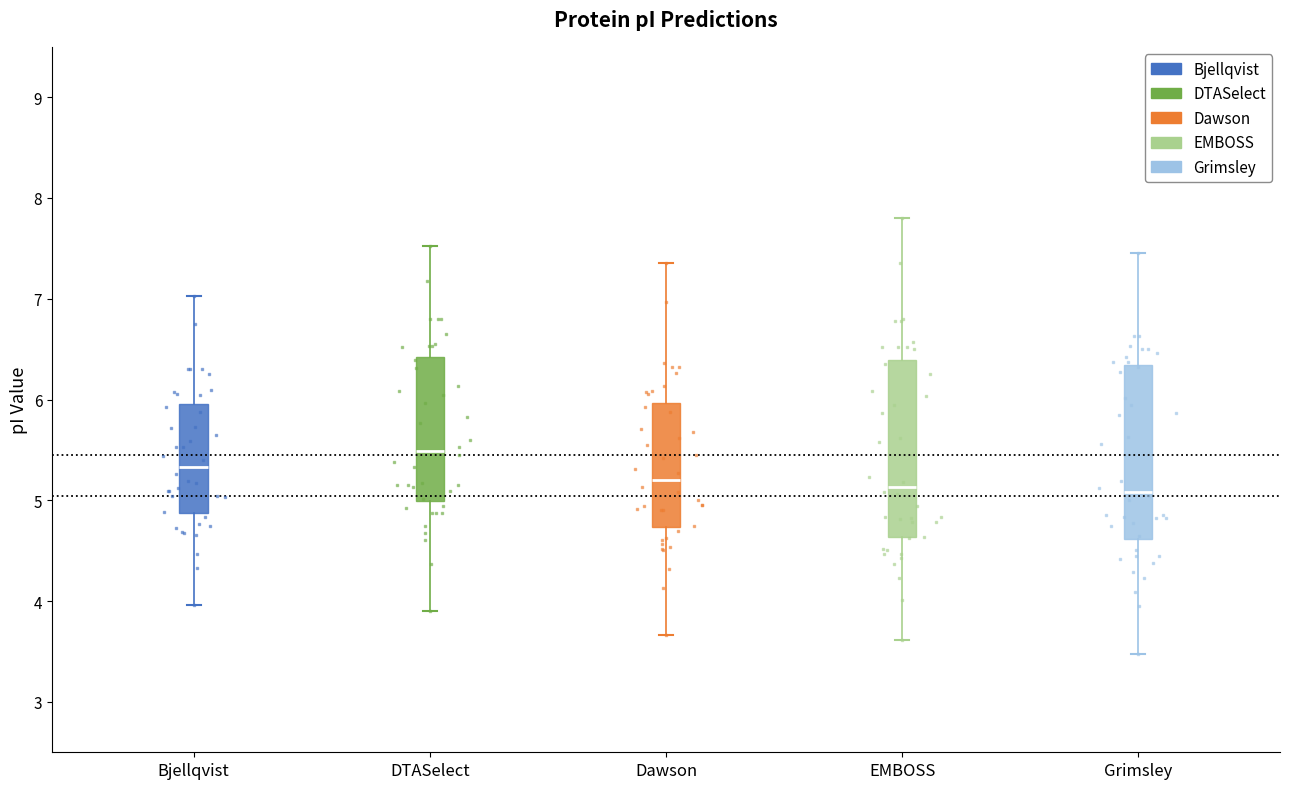

Reading left to right, transcribe this box plot: for each box, give where its median line is, the range the box spans, and where its two whiskers end, as read against the y-axis. The values are not printed on the chart, so give them approximately, as read against the axis.

Bjellqvist: median 5.3, box 4.9 to 6.0, whiskers 4.0 to 7.0
DTASelect: median 5.5, box 5.0 to 6.4, whiskers 3.9 to 7.5
Dawson: median 5.2, box 4.7 to 6.0, whiskers 3.7 to 7.4
EMBOSS: median 5.1, box 4.6 to 6.4, whiskers 3.6 to 7.8
Grimsley: median 5.1, box 4.6 to 6.3, whiskers 3.5 to 7.5